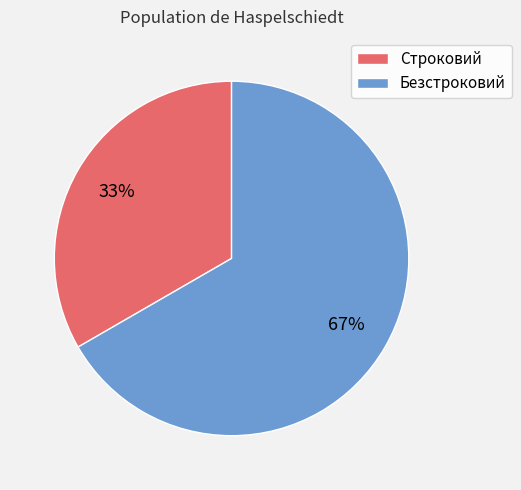

Approximately how many times larger is the value at Строковий compared to Безстроковий?

0.5